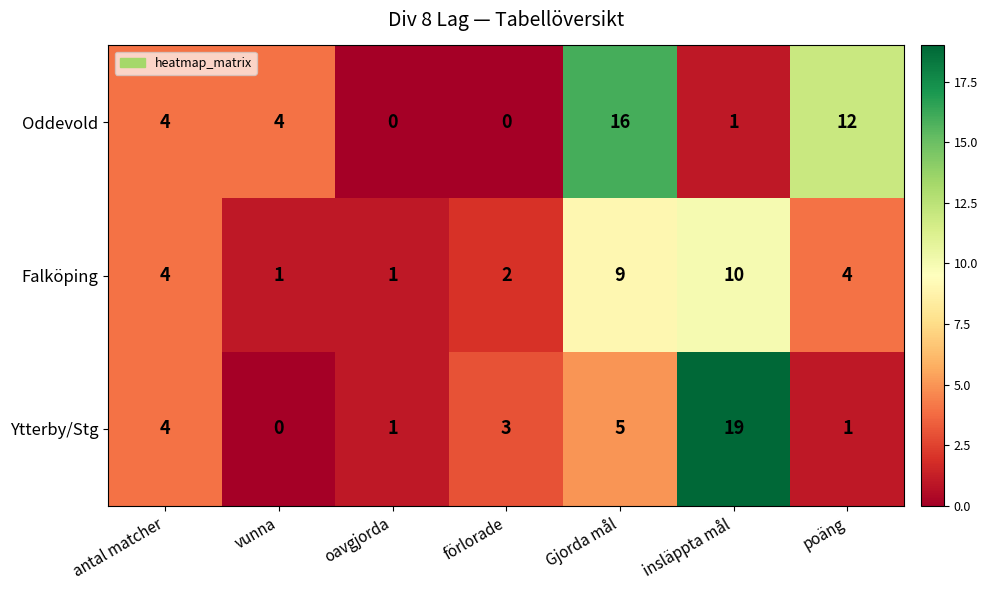

Reading left to right, extract all data points from this chart.

Oddevold: 4	4	0	0	16	1	12
Falköping: 4	1	1	2	9	10	4
Ytterby/Stg: 4	0	1	3	5	19	1